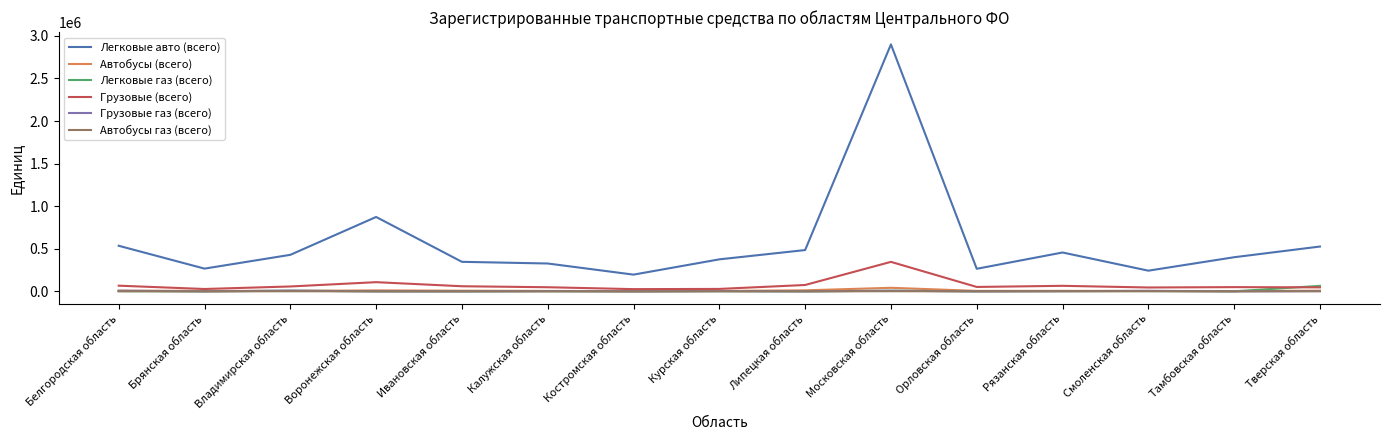

What value does the Автобусы газ (всего) series have at Орловская область, to the nearest 100?

100